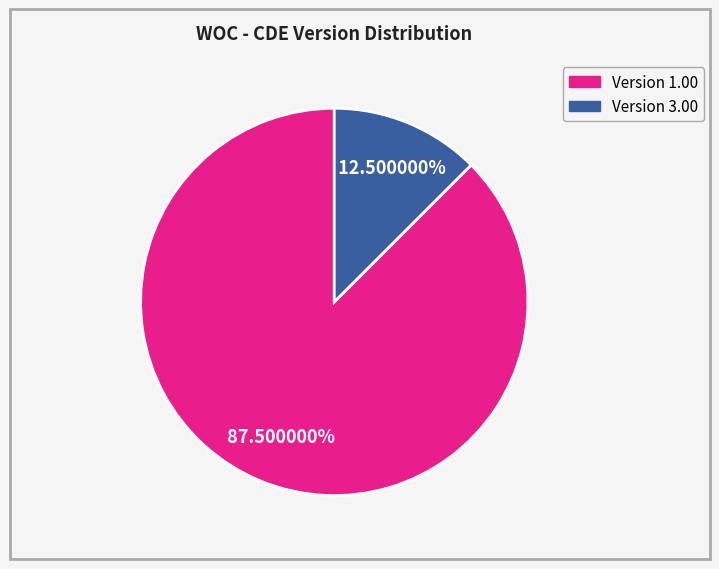

Is there any slice that represents more than half of the pie?

Yes